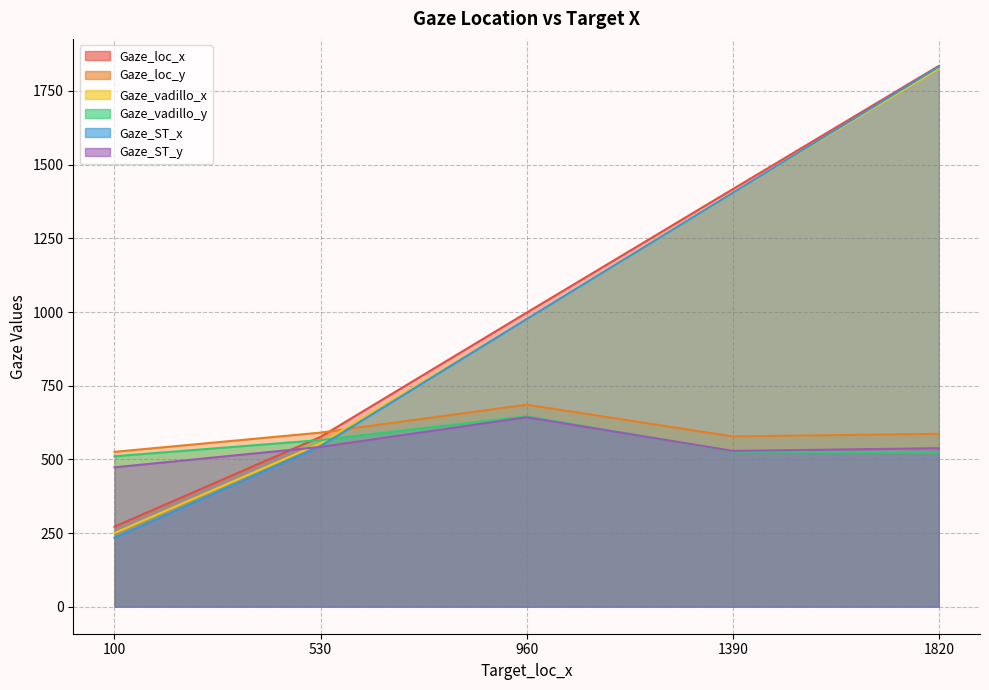

What are all the series names shown in the legend?

Gaze_loc_x, Gaze_loc_y, Gaze_vadillo_x, Gaze_vadillo_y, Gaze_ST_x, Gaze_ST_y